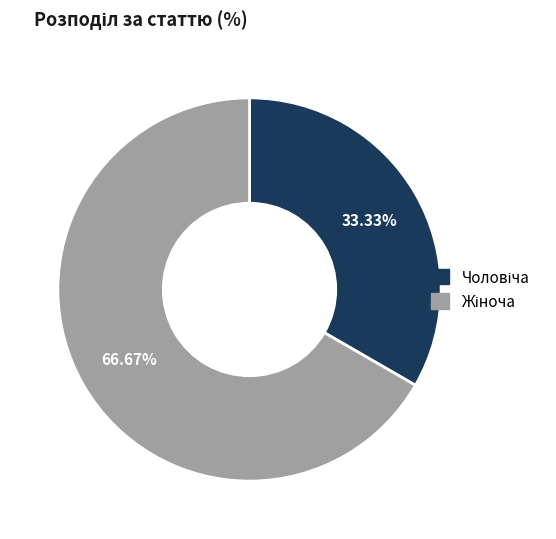

Does any single category account for the majority?

Yes